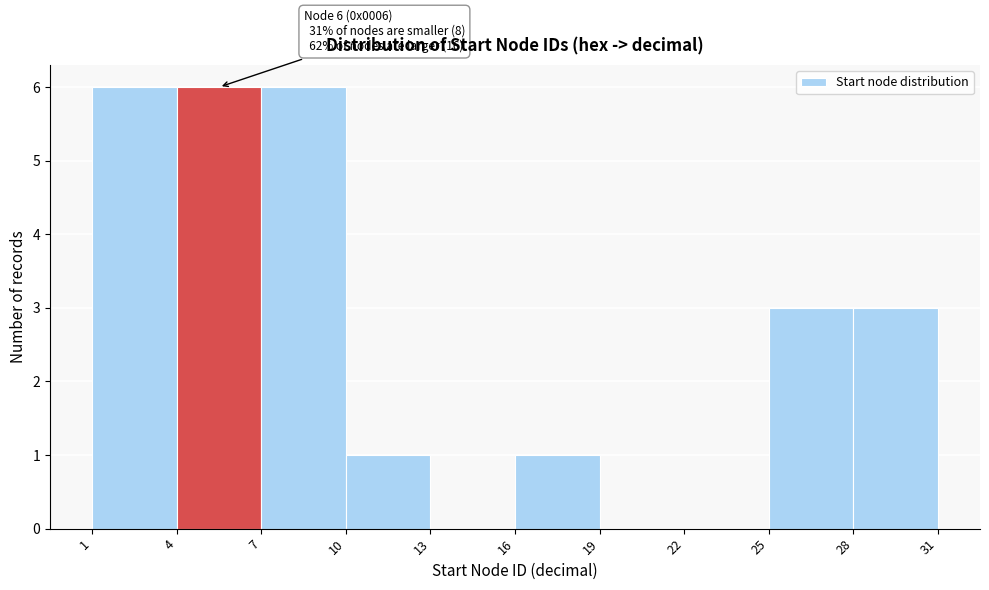

Reading left to right, transcribe all the data shown in this chart.

1=6	4=6	7=6	10=1	13=0	16=1	19=0	22=0	25=3	28=3